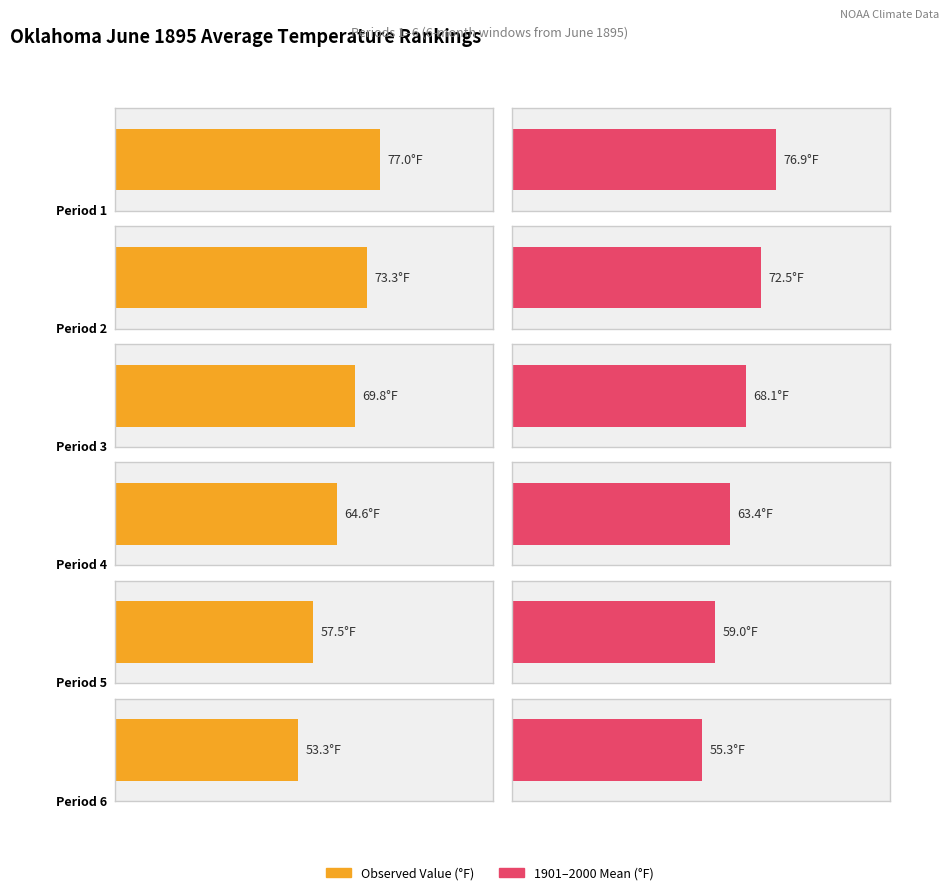

Reading left to right, list all the values displayed in this chart.

Average utilization: 77.0	73.3	69.8	64.6	57.5	53.3
1901-2000 Mean: 76.9	72.5	68.1	63.4	59.0	55.3